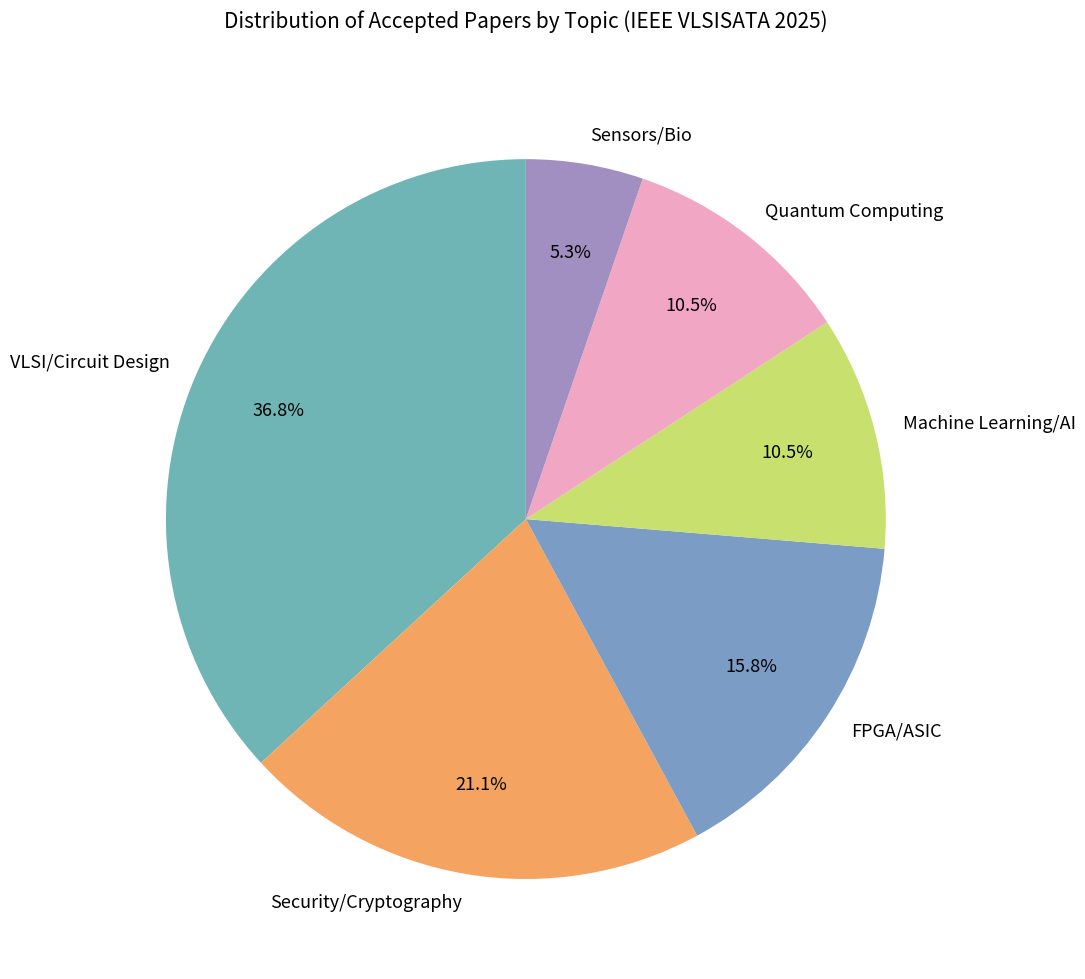

Between Sensors/Bio and Quantum Computing, which is larger?

Quantum Computing